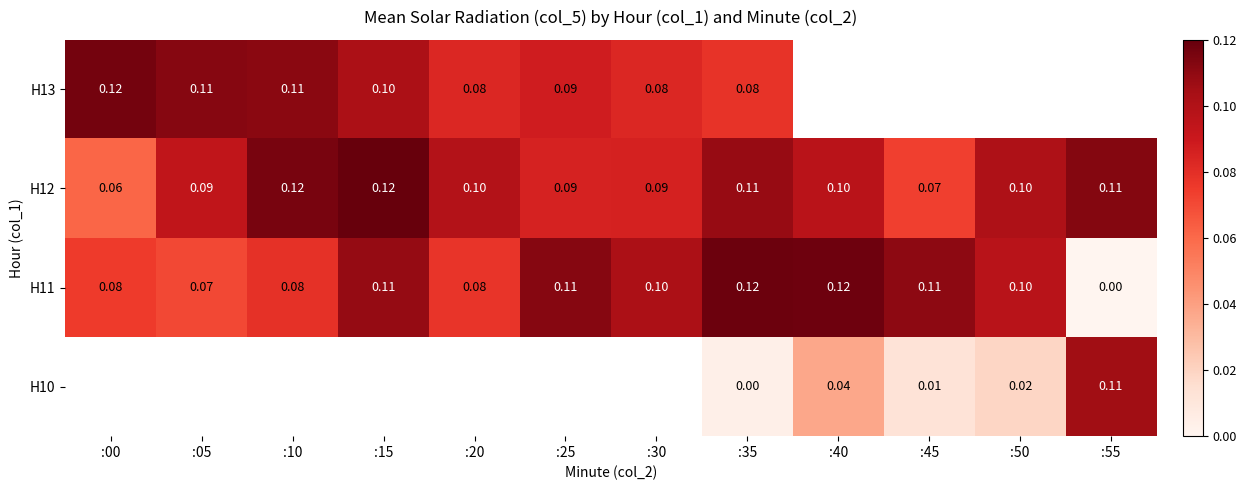

Which category has the highest value across all series?

:15